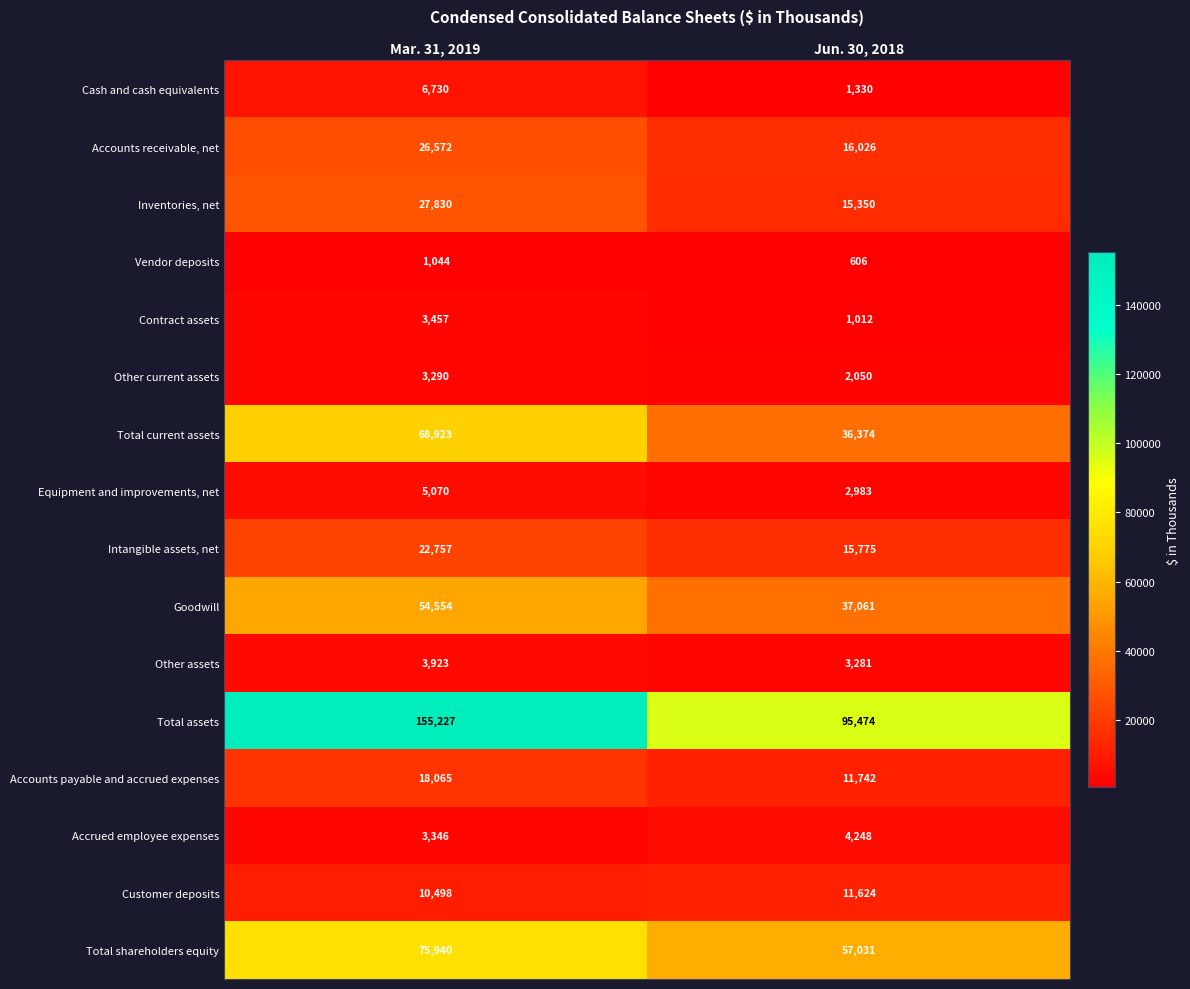

Which category has the lowest value across all series?

Jun. 30, 2018